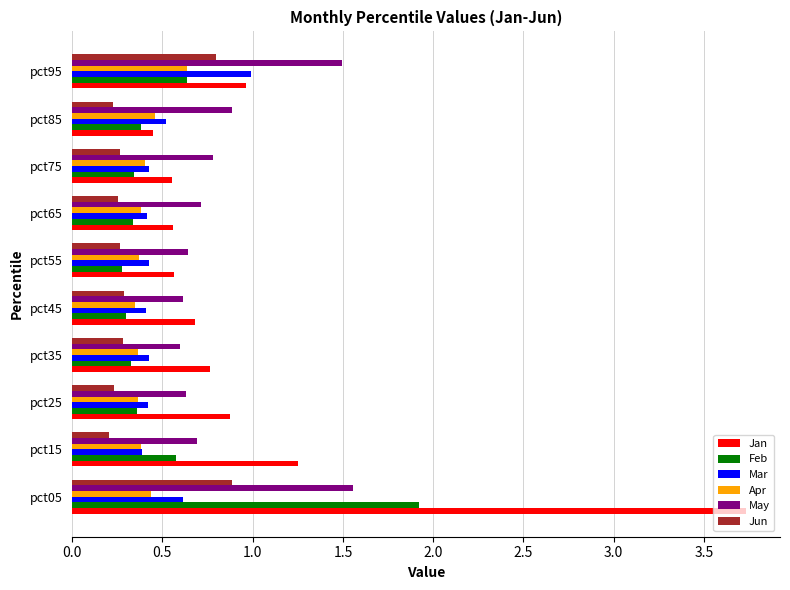

How many series are shown in this chart?

6